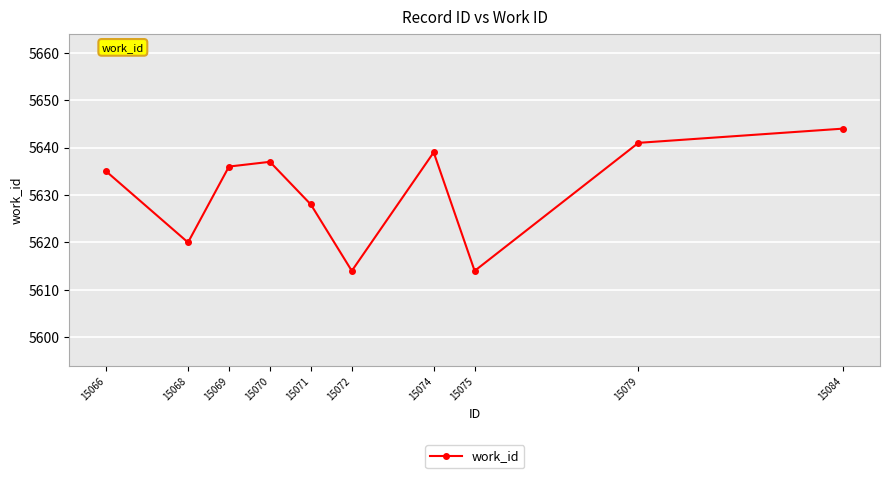

The chart shows a value of 3041 at 15079. True or false?

False